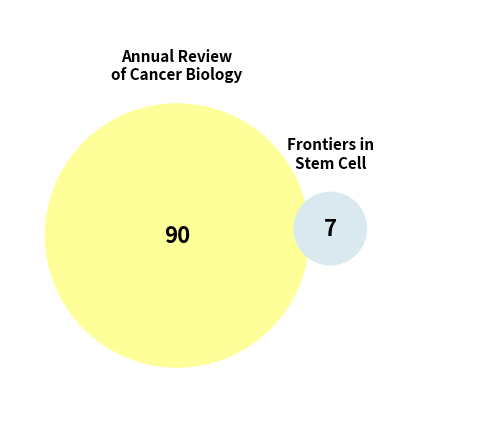

To the nearest percent, what is the difference between the Annual Review of Cancer Biology and Frontiers in Stem Cell and Regenerative slice percentages?

86%